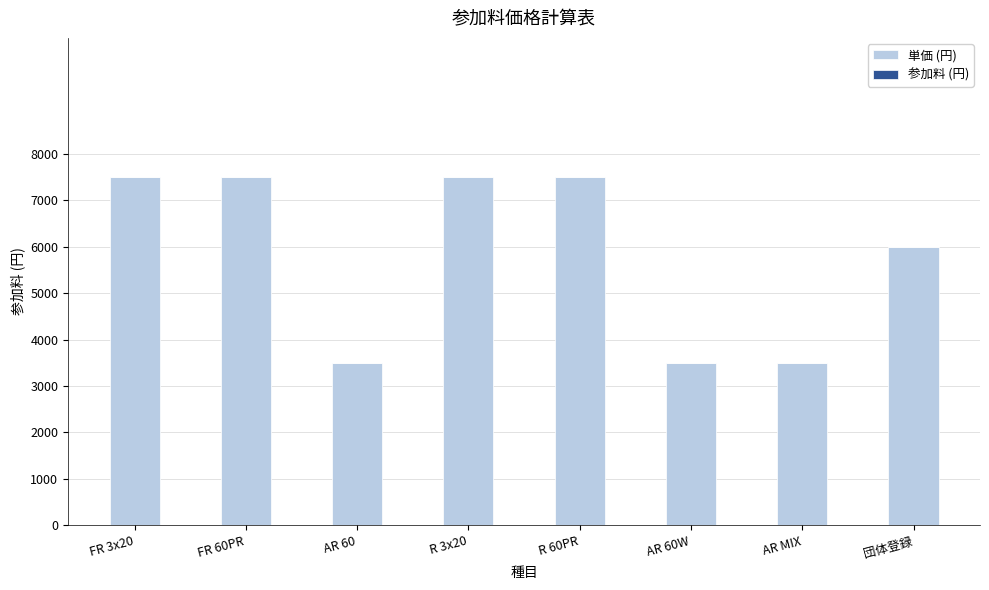

Count the number of categories in the chart.

8